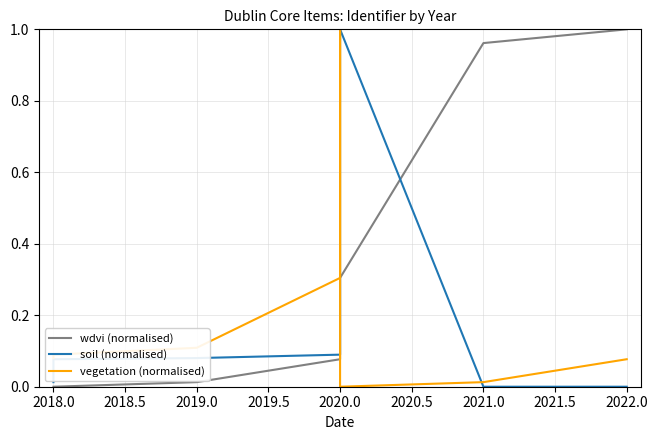

Between 2022.0 and 2019.0, which is larger?

2022.0